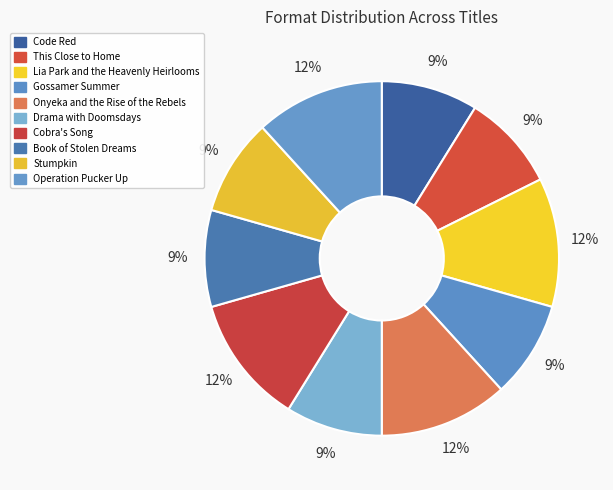

True or false: Cobra's Song accounts for 12% of the total.

True